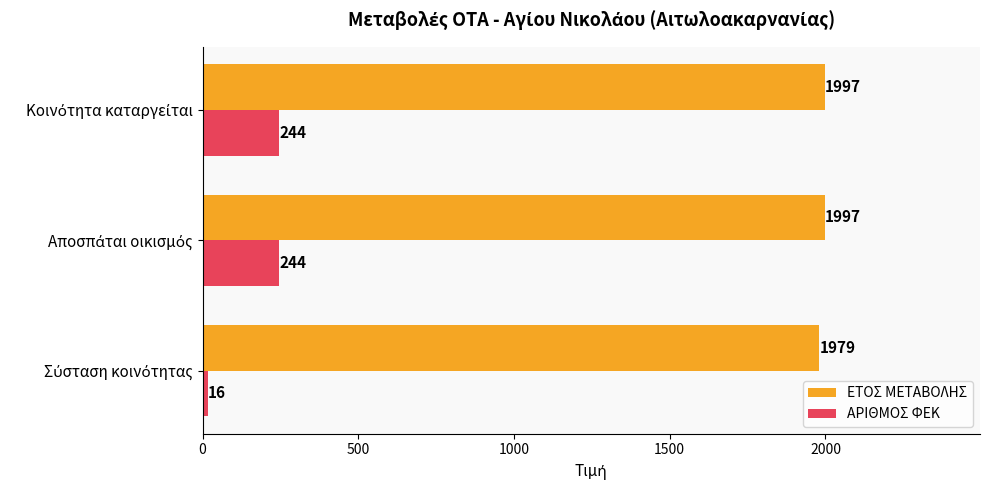

What is the difference between the maximum and minimum values in the ΕΤΟΣ ΜΕΤΑΒΟΛΗΣ series?

18